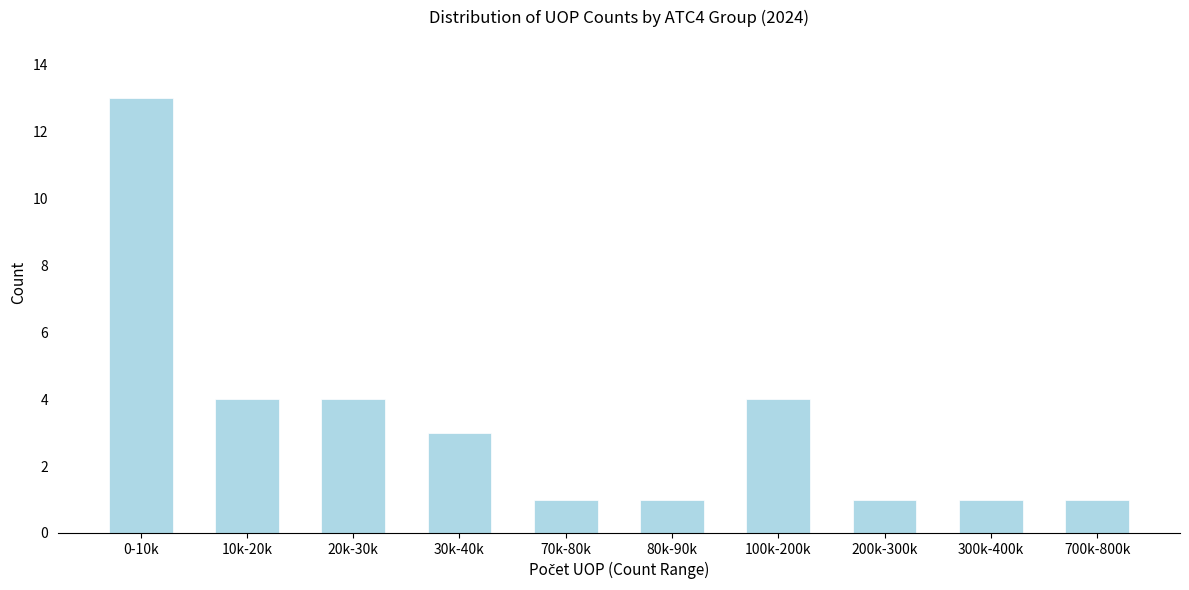

Reading left to right, list all the values displayed in this chart.

0-10k=13	10k-20k=4	20k-30k=4	30k-40k=3	70k-80k=1	80k-90k=1	100k-200k=4	200k-300k=1	300k-400k=1	700k-800k=1